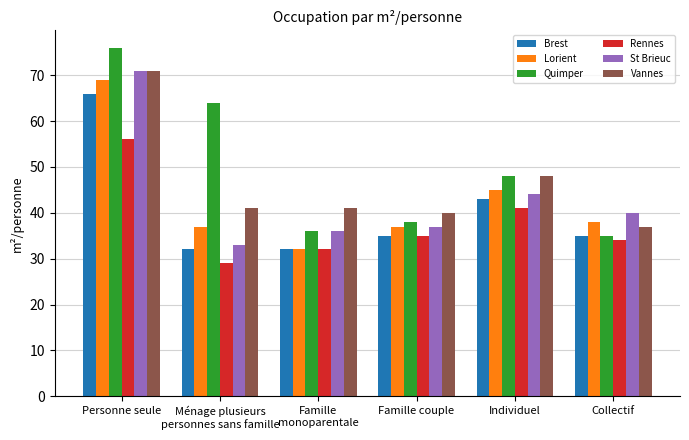

At how many categories does at least one series exceed 54?

2